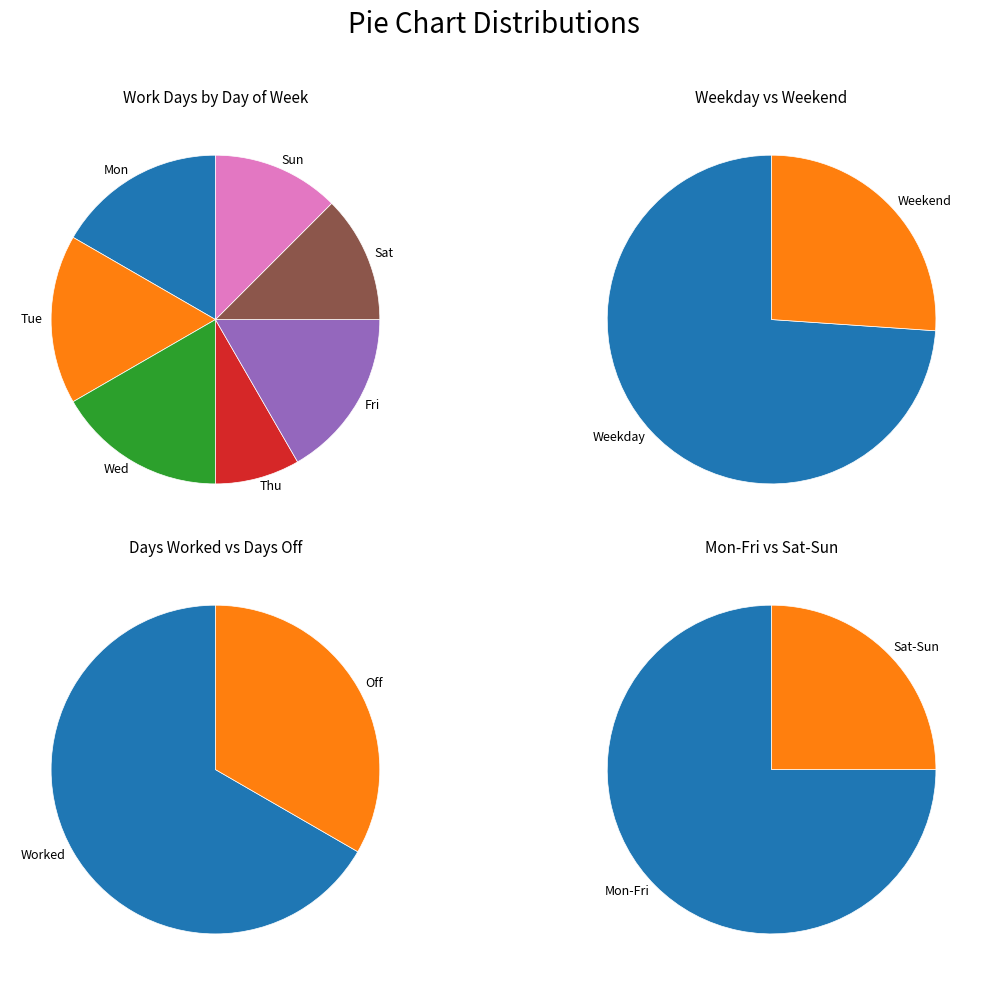

Does any single category account for the majority?

No